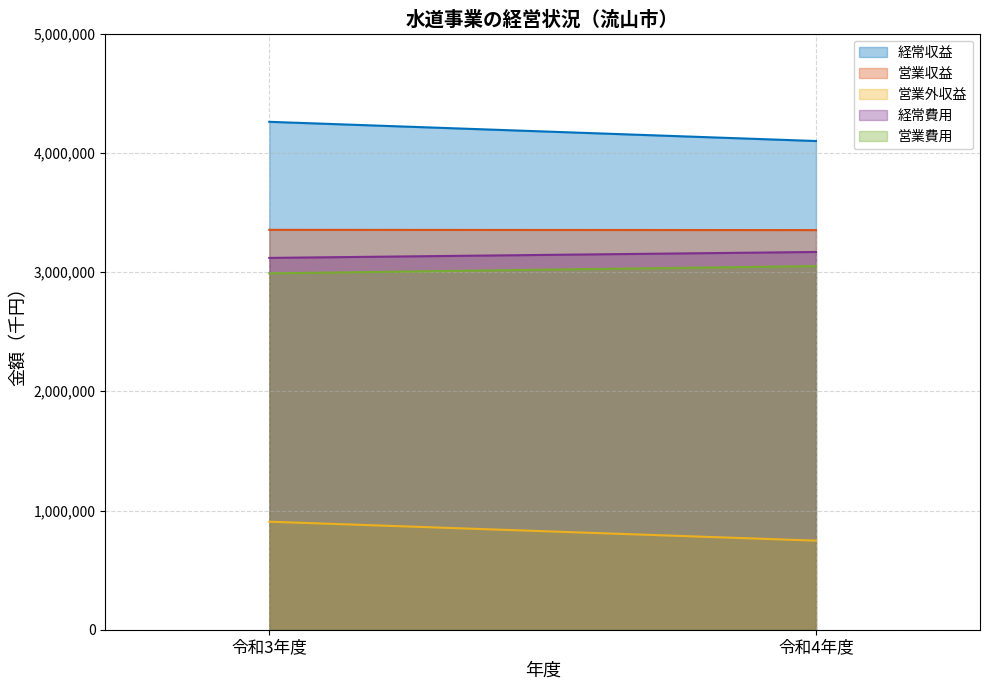

What are all the series names shown in the legend?

経常収益, 営業収益, 営業外収益, 経常費用, 営業費用